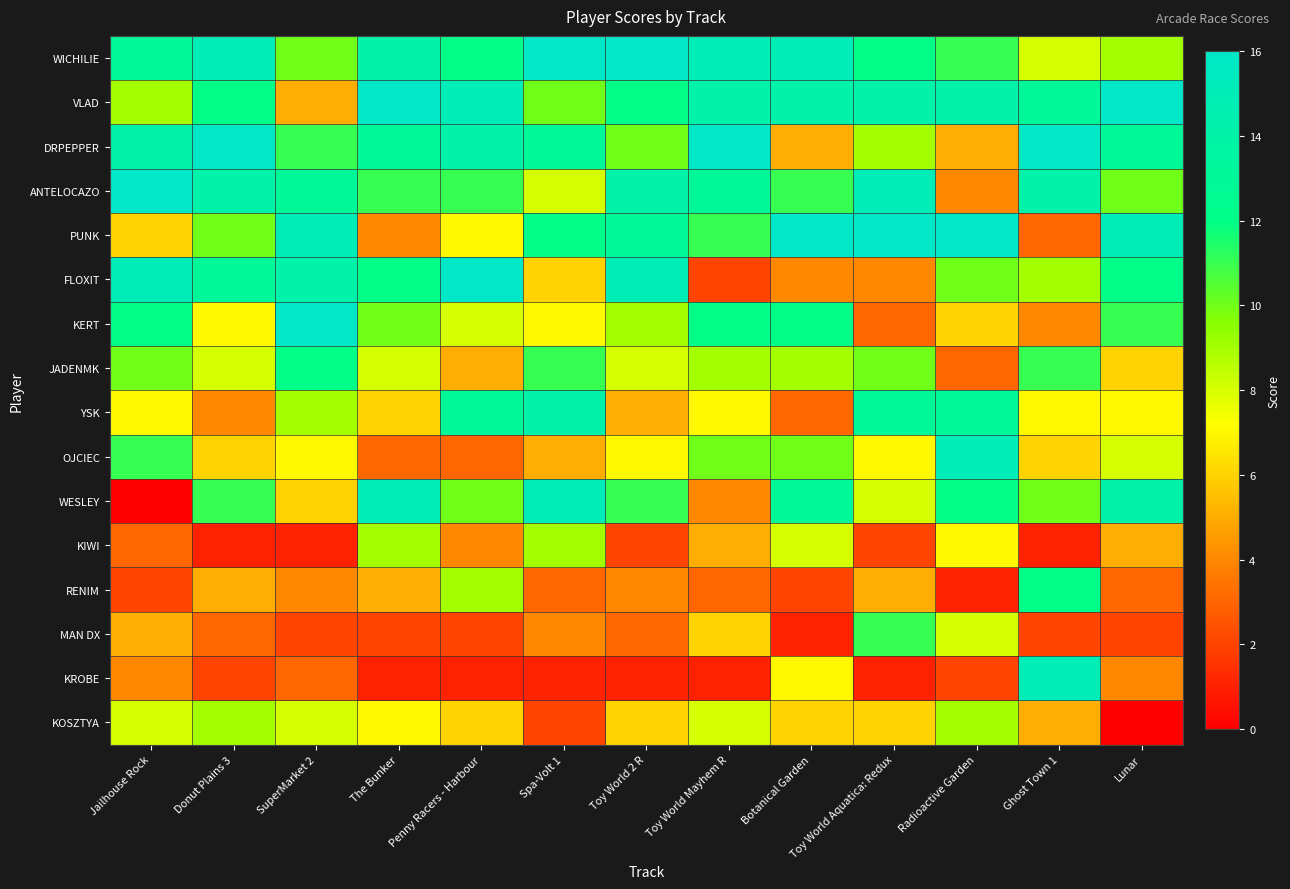

How many categories are shown in the chart?

13